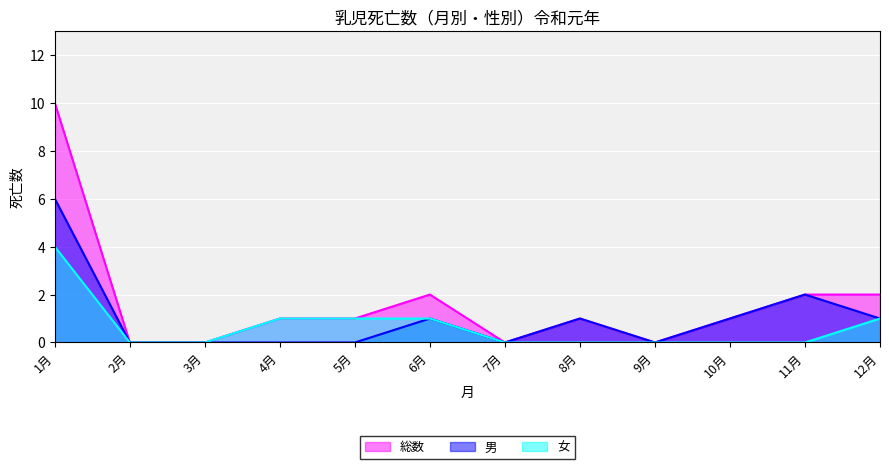

At which label does 女 reach its minimum?

2月